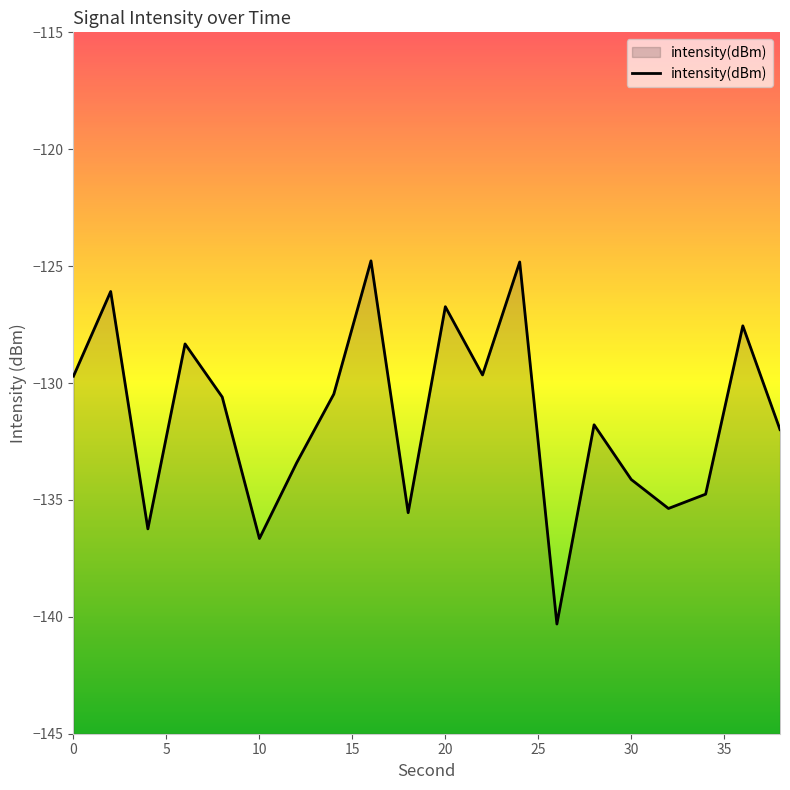

True or false: the data shows -224.3 at 30.

False